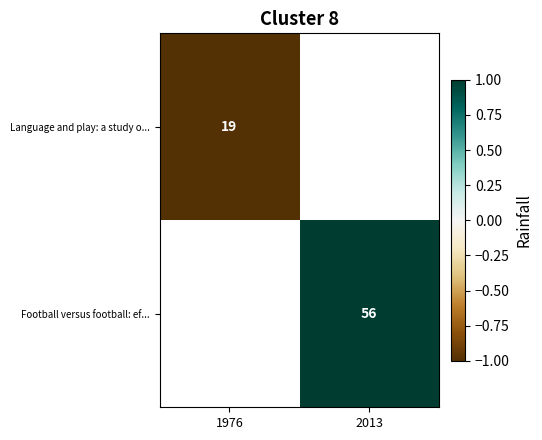

True or false: Language and play: a study o... has a value of 7 at 1976.

False